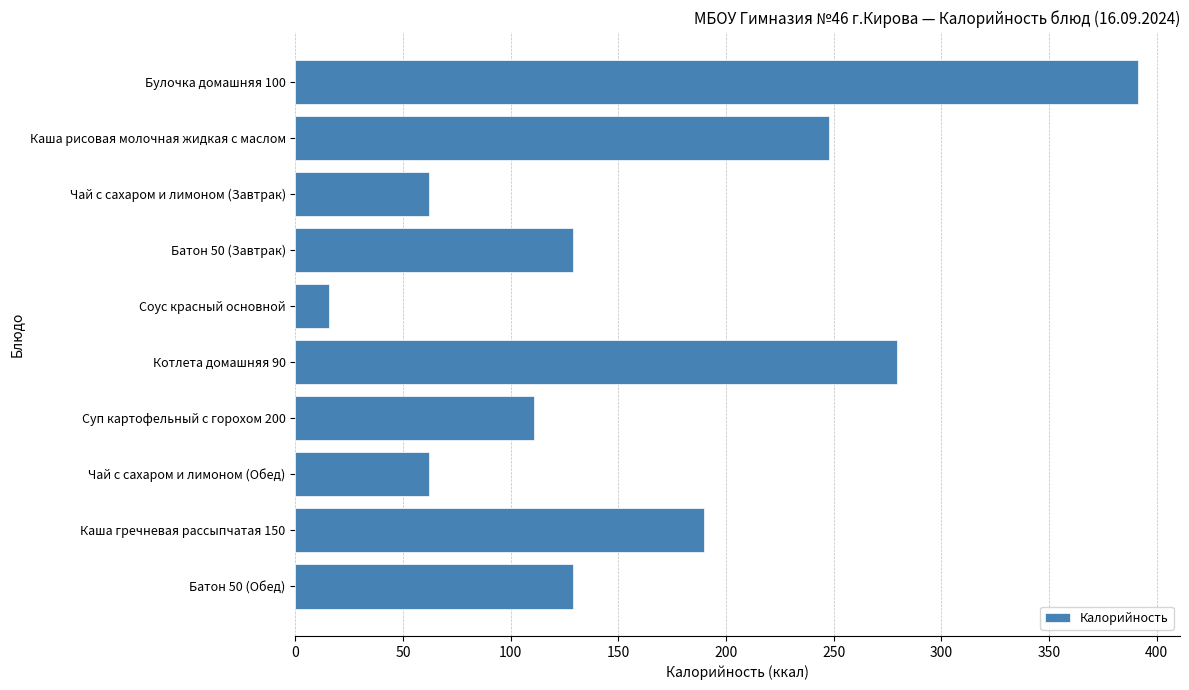

How many distinct data groups are displayed?

1